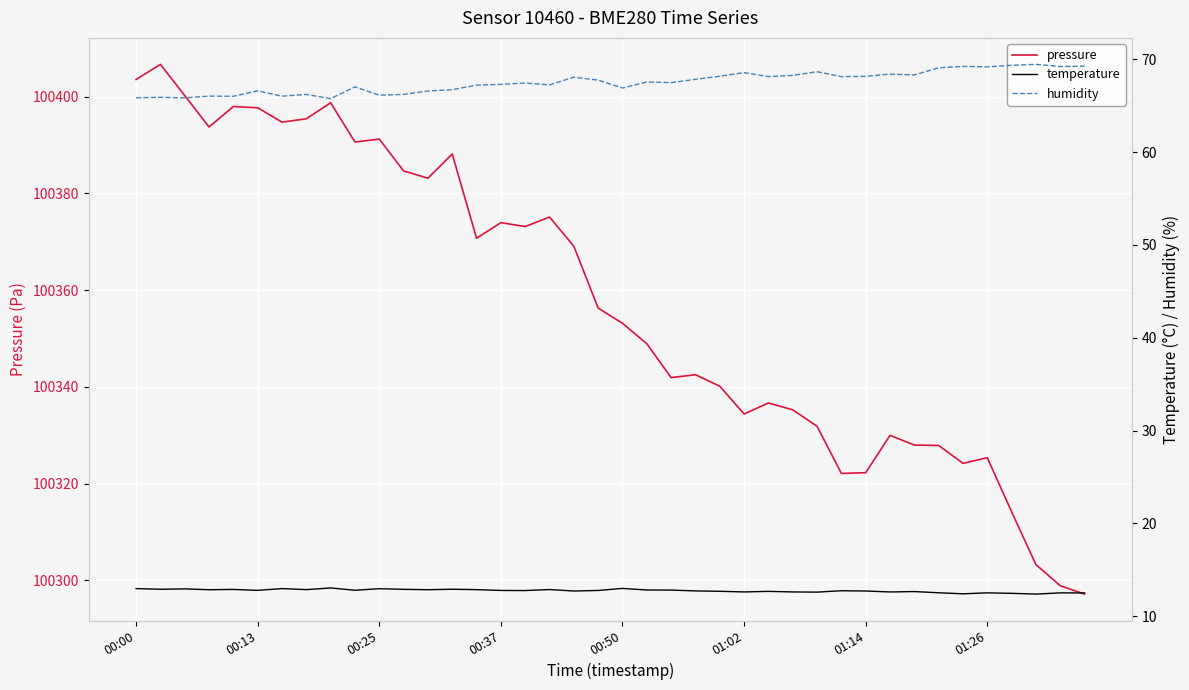

True or false: humidity and pressure intersect in this chart.

False